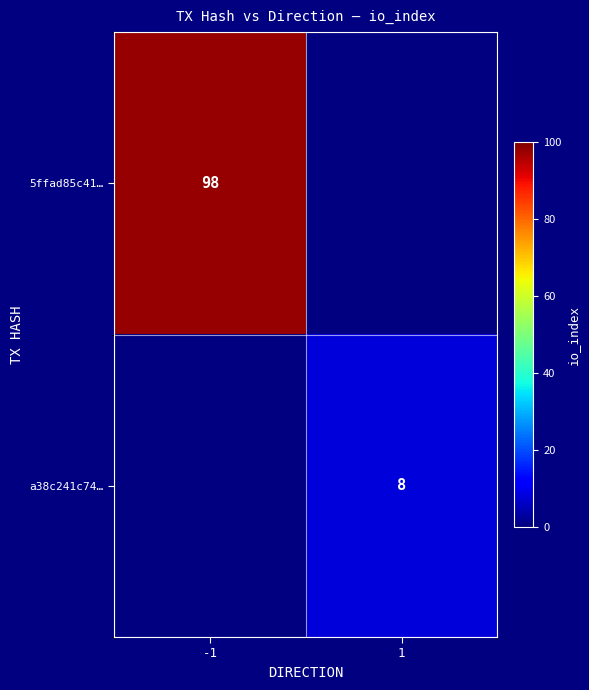

At how many categories does at least one series exceed 25?

1